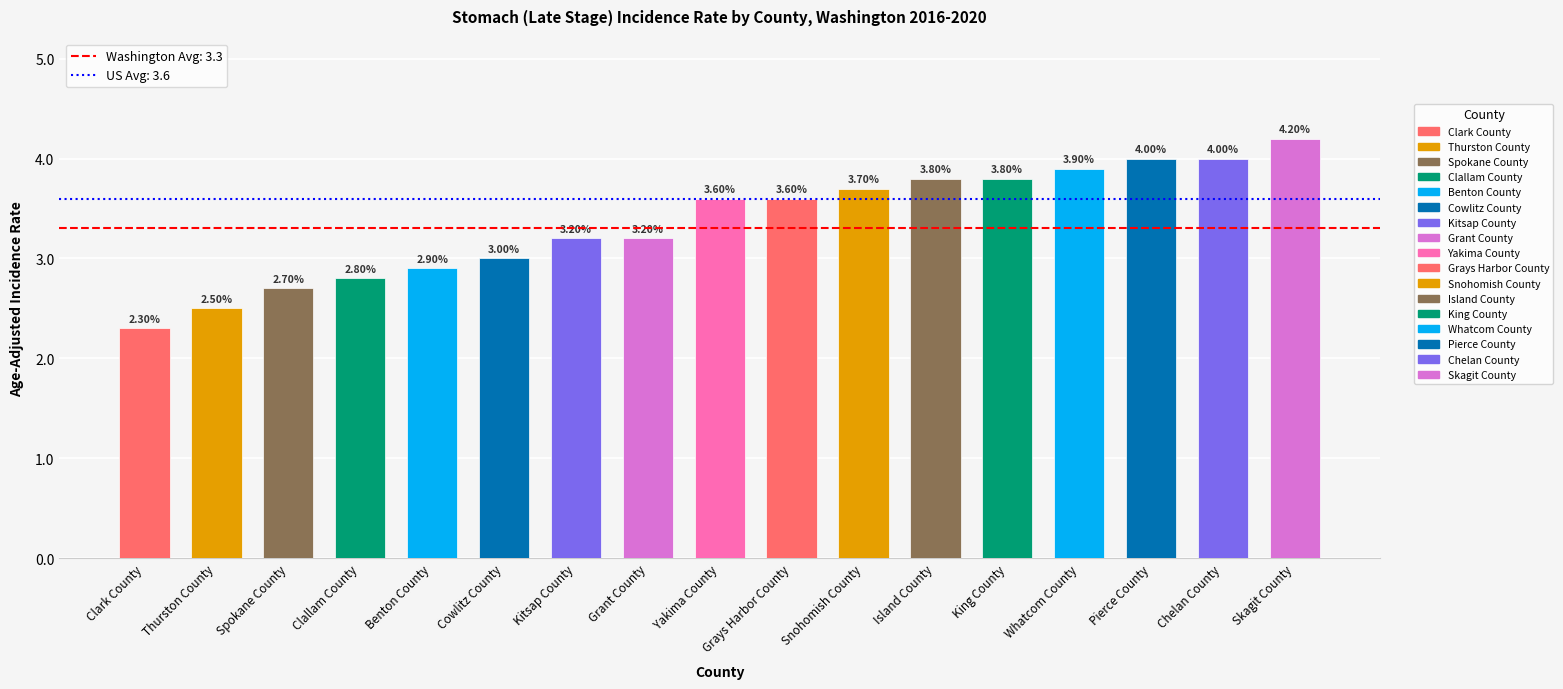

What is the minimum value shown in the chart?

2.3